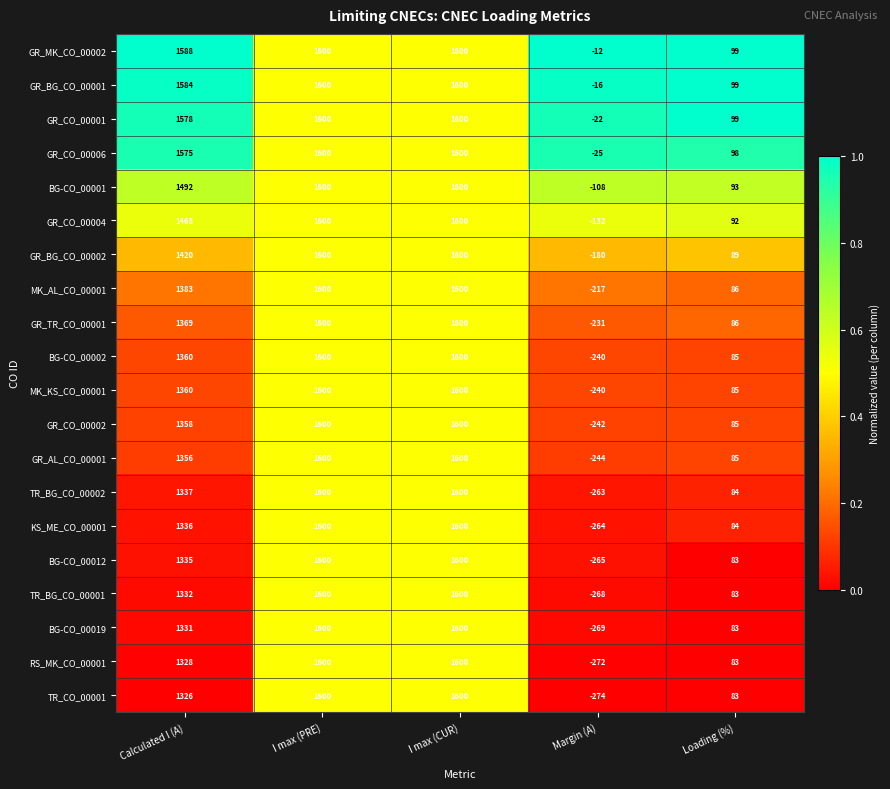

Where is BG-CO_00002 nearest to the value 680?

Loading (%)